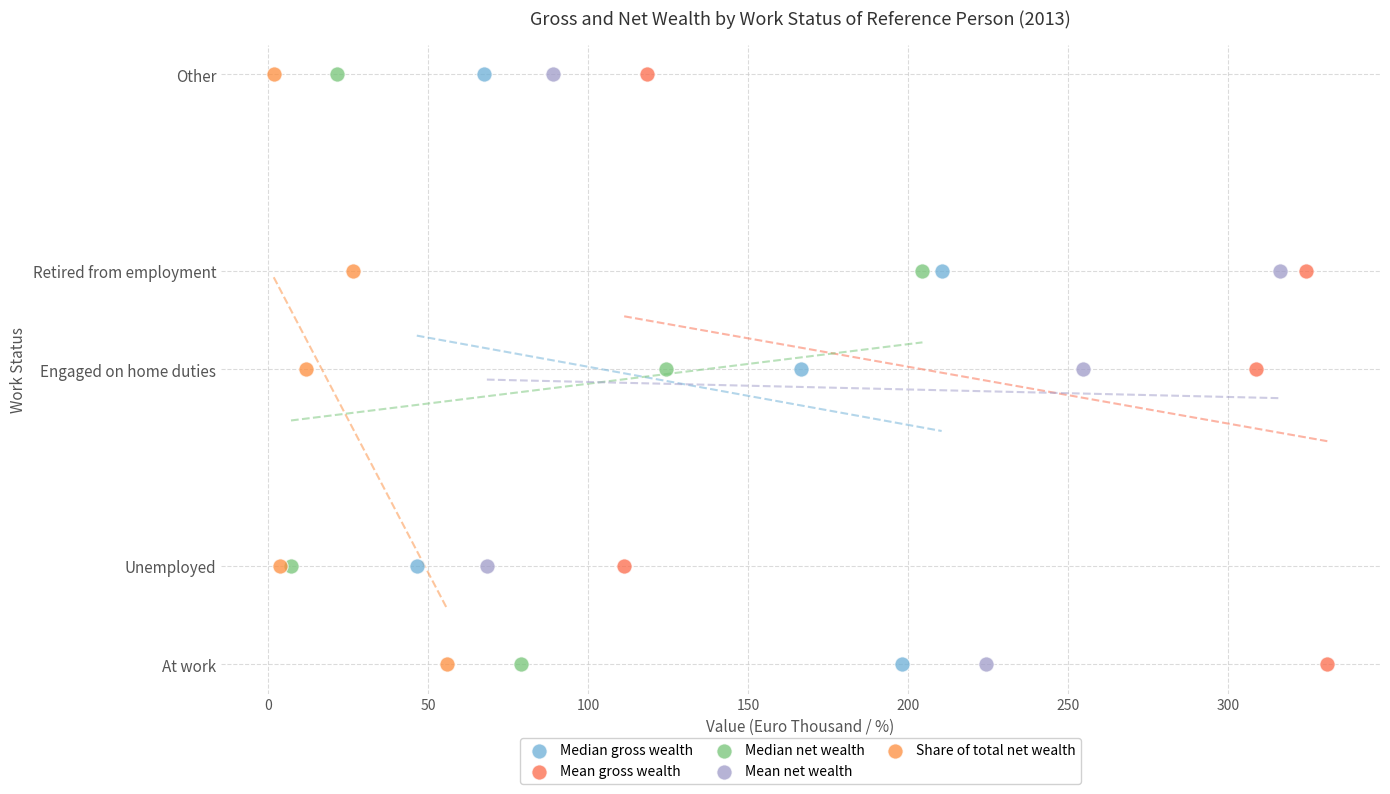

What are all the series names shown in the legend?

Median gross wealth, Mean gross wealth, Median net wealth, Mean net wealth, Share of total net wealth